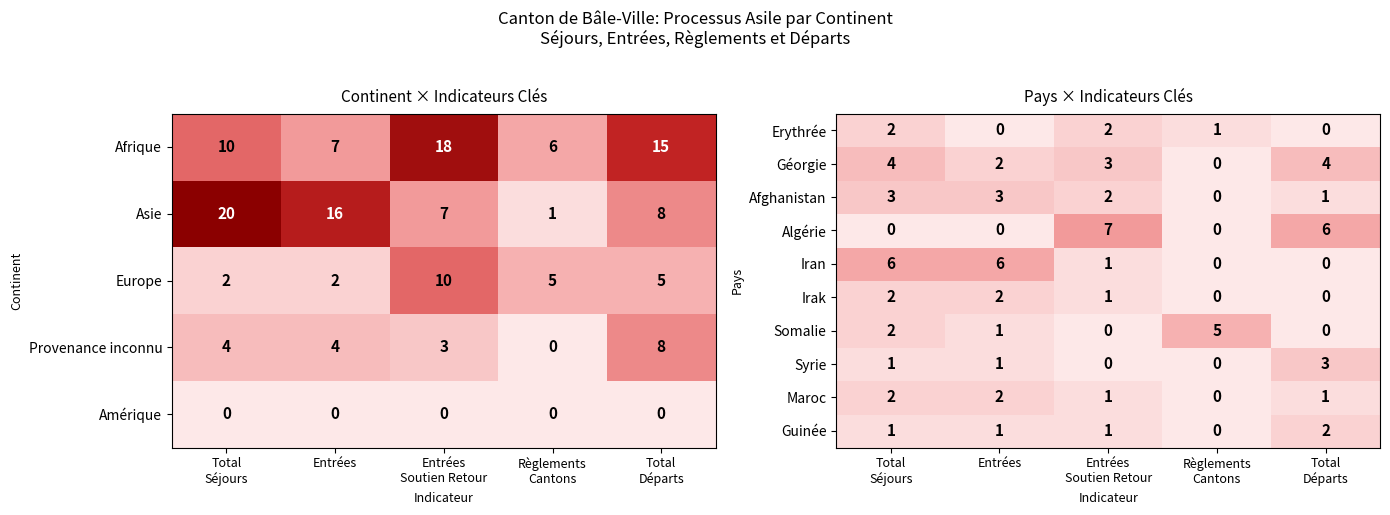

What is the difference between the second highest and minimum values in the Afghanistan series?

3